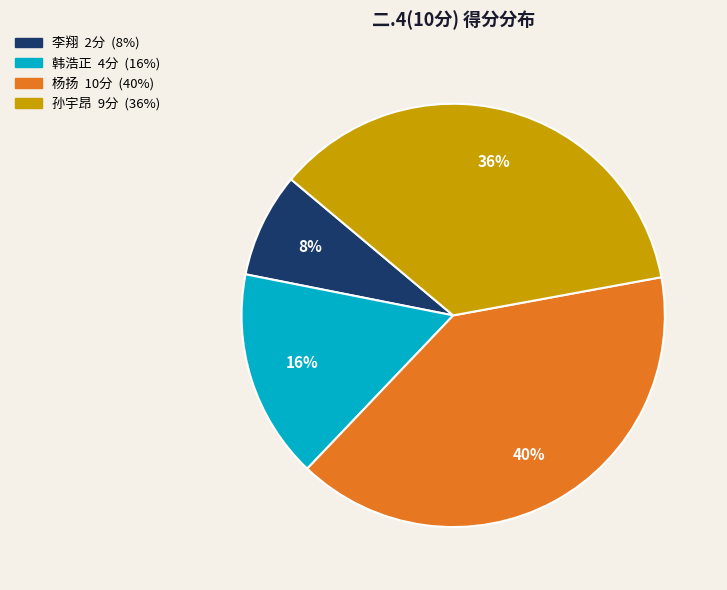

Is there a majority slice in this chart?

No